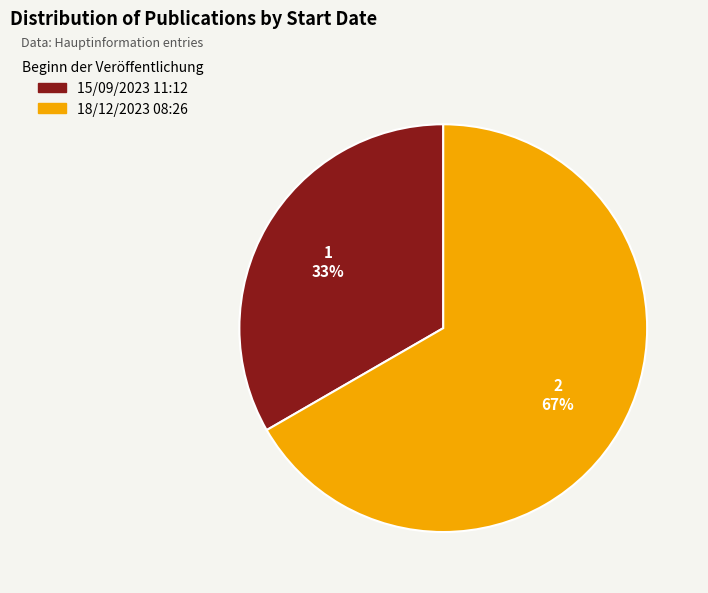

To the nearest percent, what is the combined percentage of 18/12/2023 08:26 and 15/09/2023 11:12?

100%